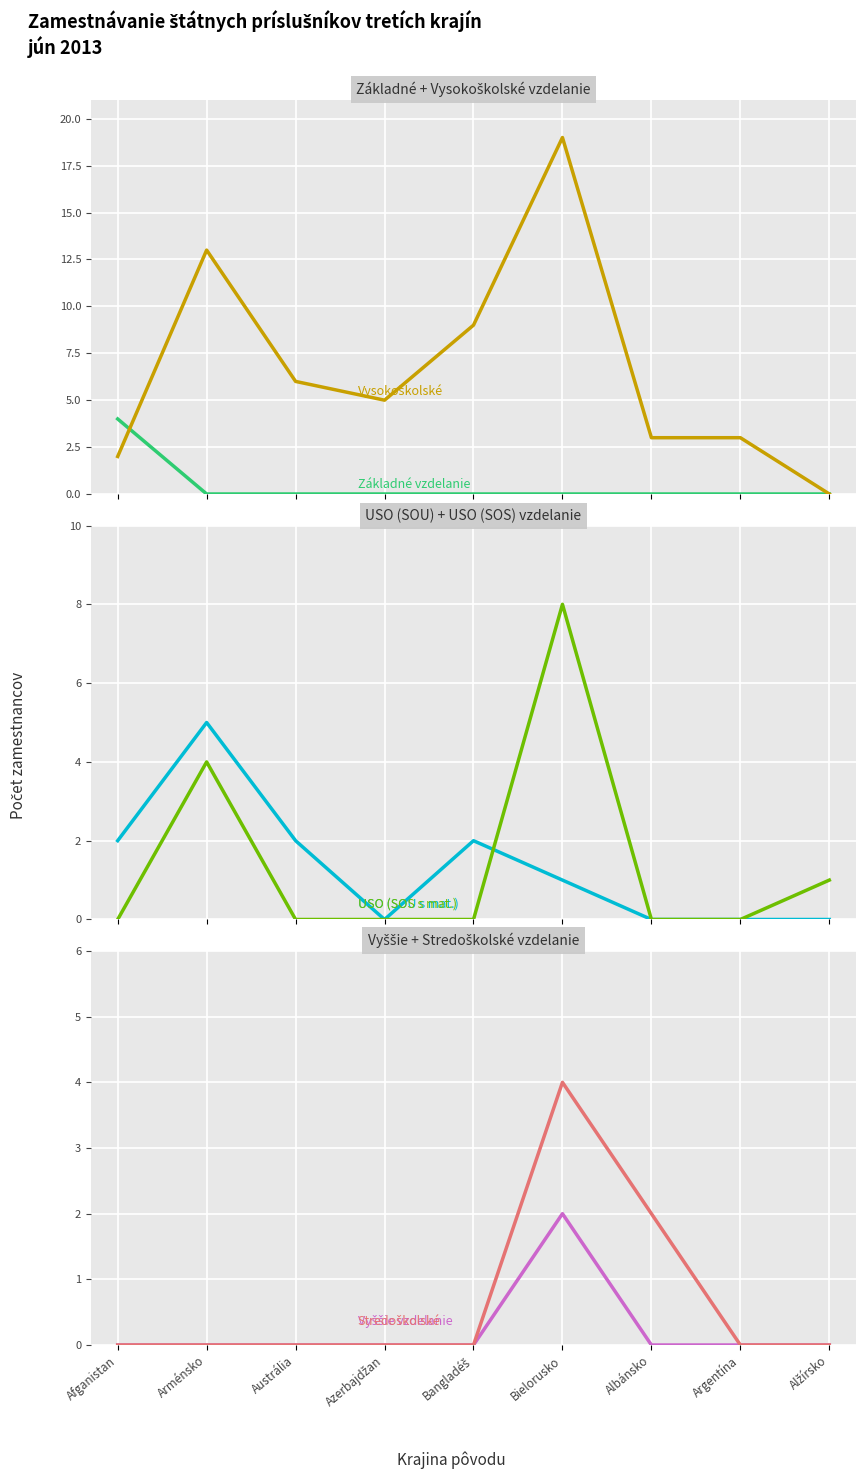

What is the difference between the maximum and minimum values in the USO (SOS s mat.) series?

8